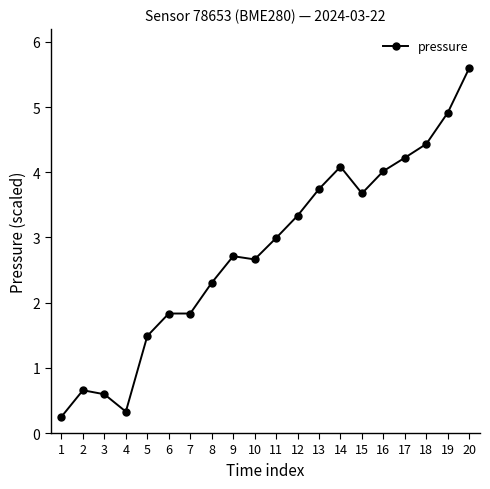

How many categories are shown in the chart?

20